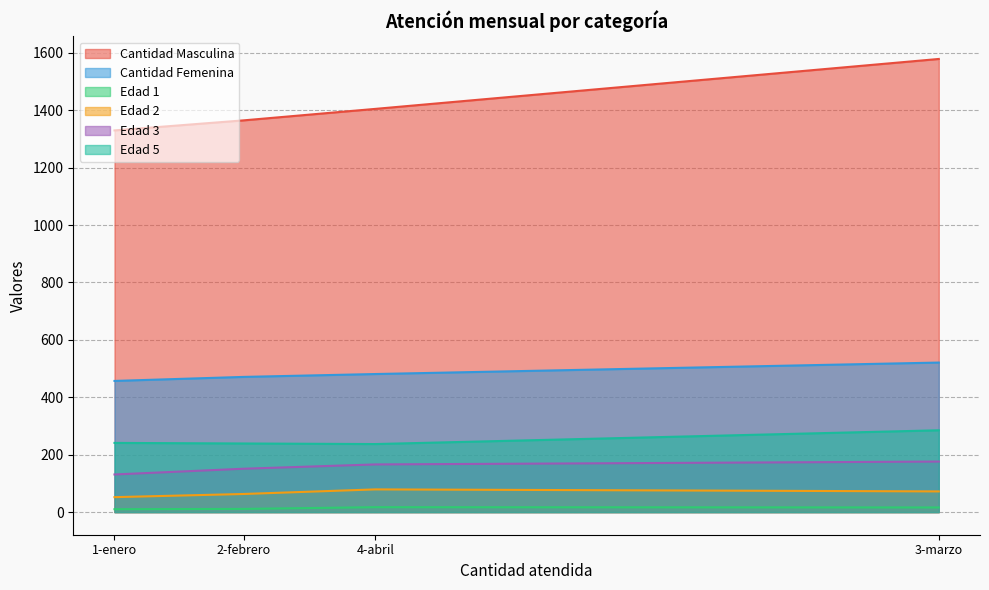

Is it true that Edad 1 equals 15 at 1-enero?

False